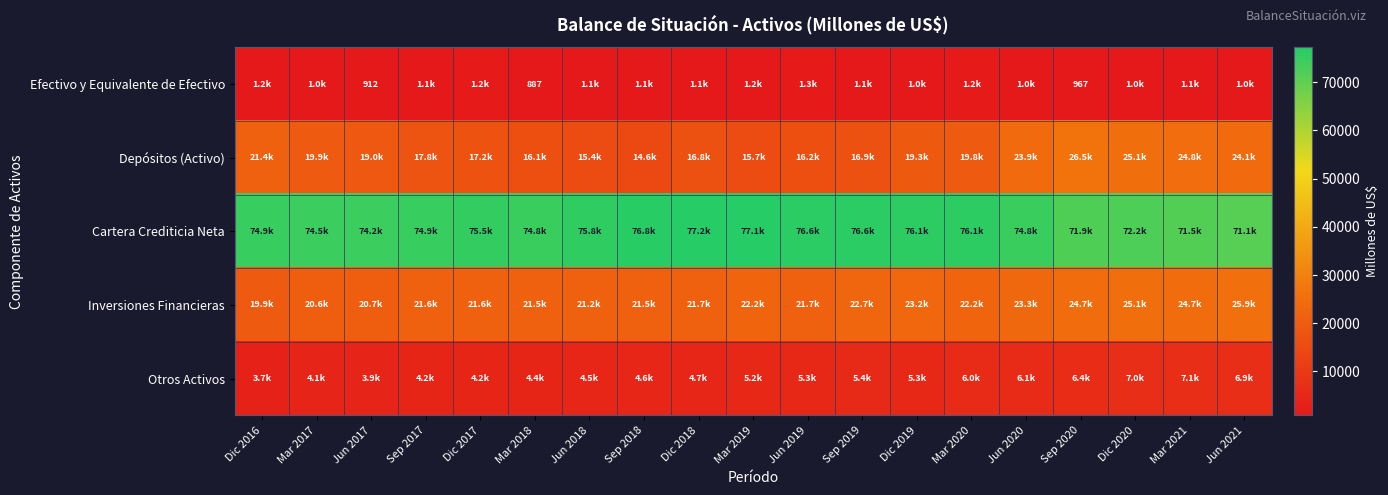

What is the difference between the Cartera Crediticia Neta values at Mar 2020 and Dic 2017?

574.4